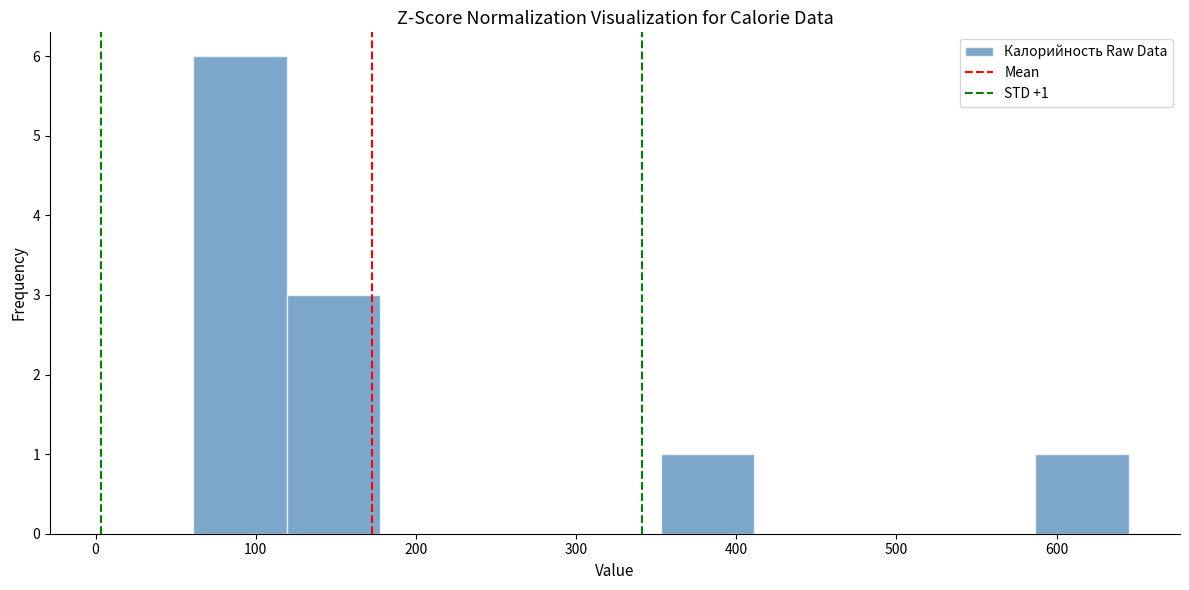

Which range on the x-axis has the tallest bar?

60 to 120